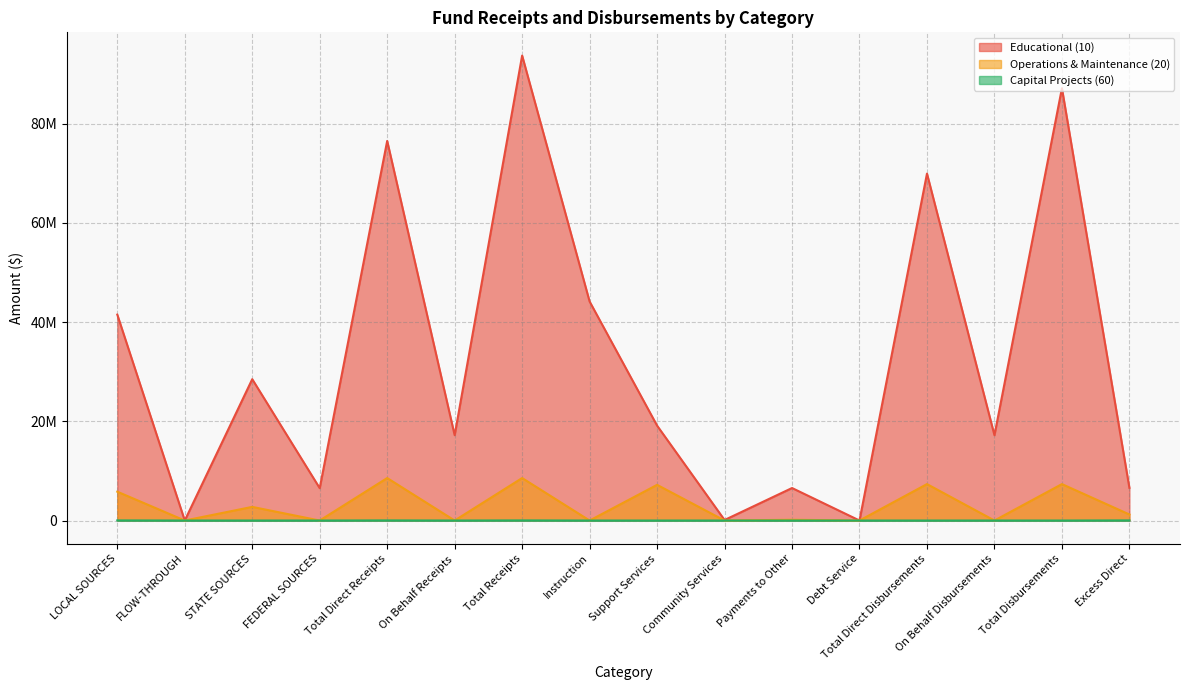

Which series has the largest total across all categories?

Educational (10)